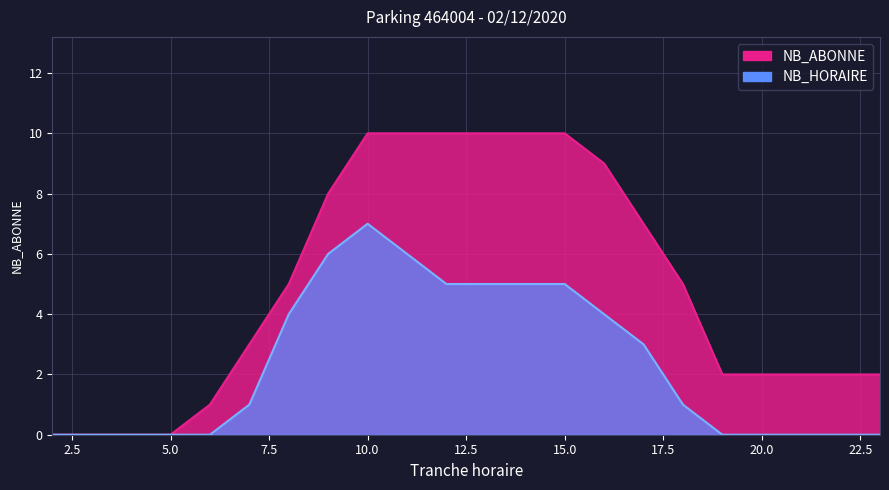

Reading left to right, list all the values displayed in this chart.

NB_ABONNE: 2=0	3=0	4=0	5=0	6=1	7=3	8=5	9=8	10=10	11=10	12=10	13=10	14=10	15=10	16=9	17=7	18=5	19=2	20=2	21=2	22=2	23=2
NB_HORAIRE: 2=0	3=0	4=0	5=0	6=0	7=1	8=4	9=6	10=7	11=6	12=5	13=5	14=5	15=5	16=4	17=3	18=1	19=0	20=0	21=0	22=0	23=0